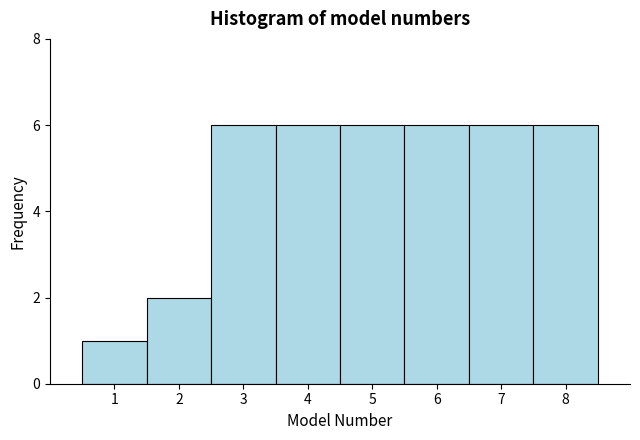

Reading left to right, list every bar in this chart as the range it spans on the x-axis followed by its height. The values are not printed on the chart, so give them approximately, as read against the axis.

0.5 to 1.5: 1
1.5 to 2.5: 2
2.5 to 3.5: 6
3.5 to 4.5: 6
4.5 to 5.5: 6
5.5 to 6.5: 6
6.5 to 7.5: 6
7.5 to 8.5: 6